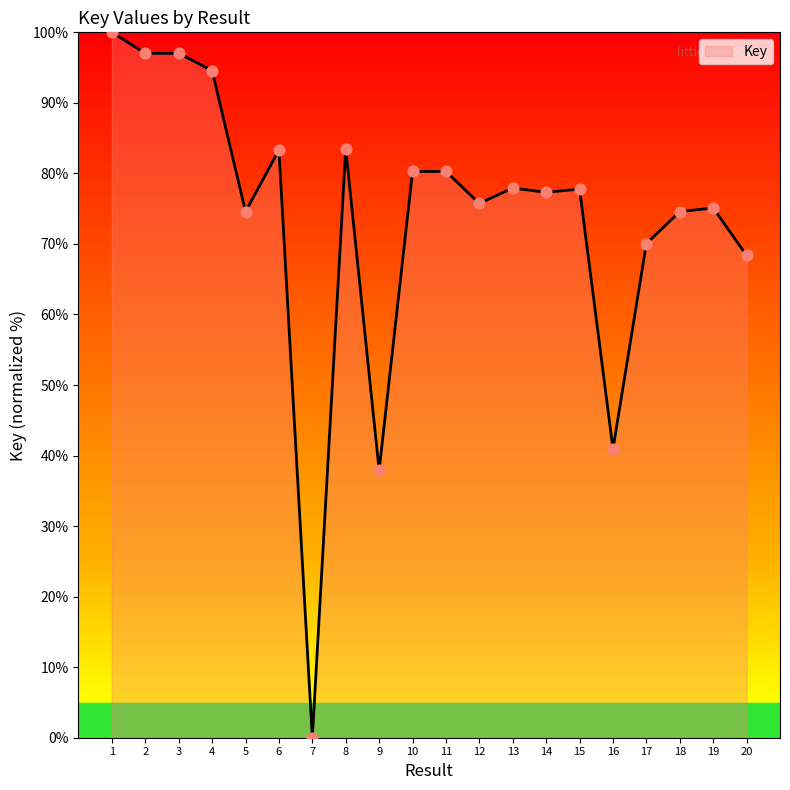

Which has a higher value, 5 or 10?

10